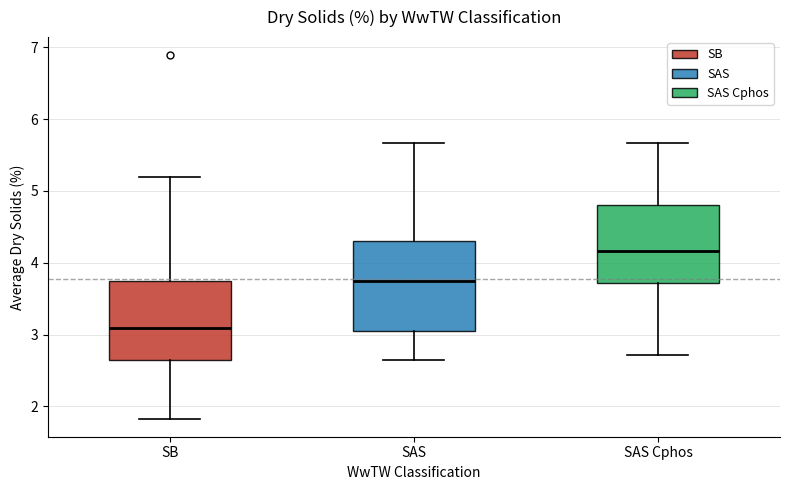

Reading left to right, read every box against the y-axis: the position of its median line, the range the box covers, and the ends of its whiskers. The values are not printed on the chart, so give them approximately, as read against the axis.

SB: median 3.1, box 2.6 to 3.7, whiskers 1.8 to 5.2
SAS: median 3.8, box 3.1 to 4.3, whiskers 2.6 to 5.7
SAS Cphos: median 4.2, box 3.7 to 4.8, whiskers 2.7 to 5.7